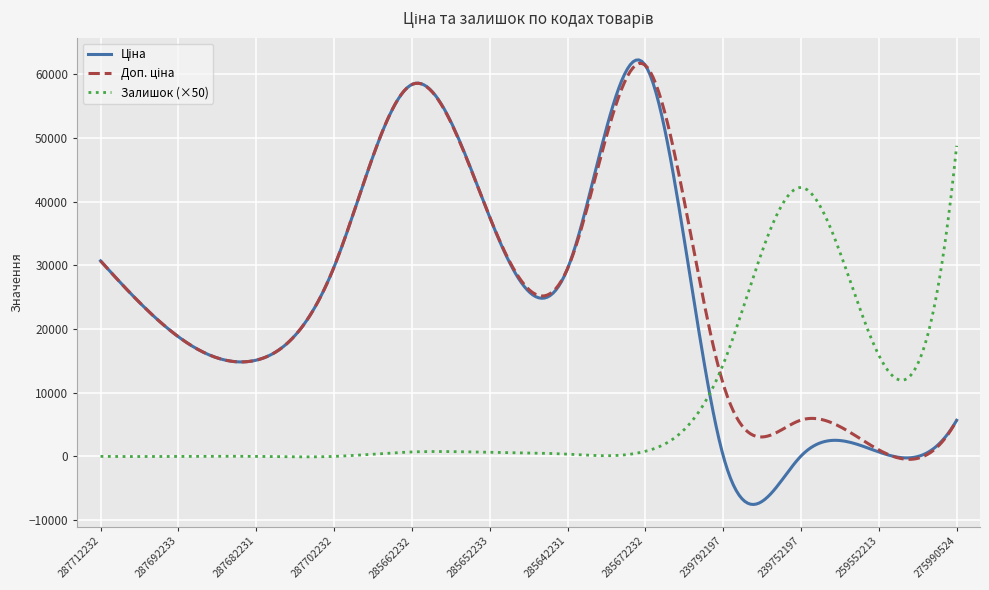

What is the maximum value shown in the chart?

62289.0